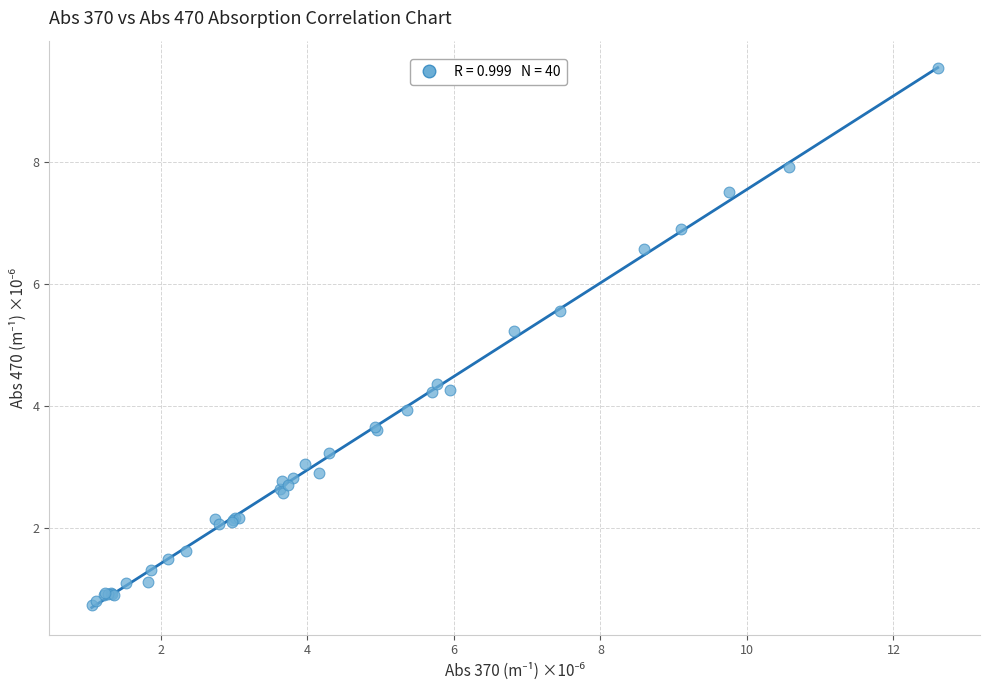

What Y value in the scatter plot is closest to 5?

5.2